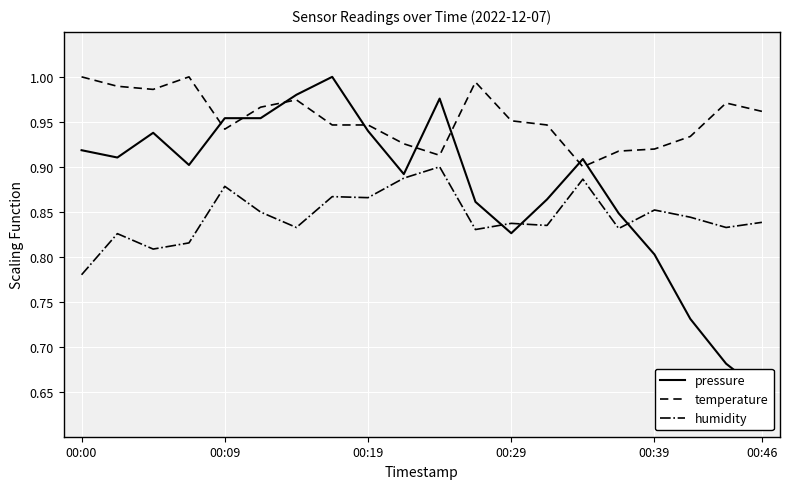

How many interior local peaks does the humidity series have?

7